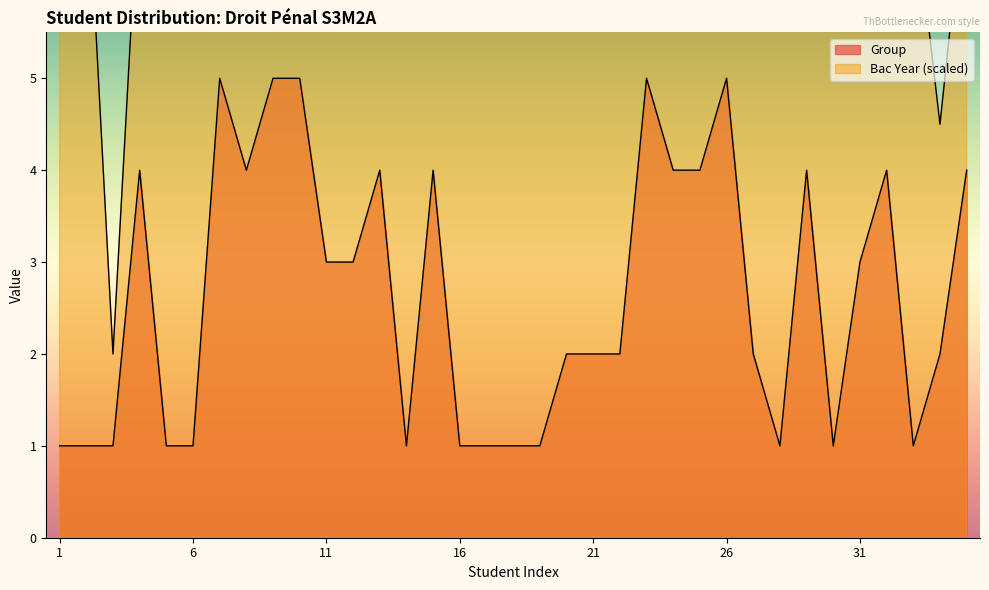

Reading left to right, list all the values displayed in this chart.

Group 1: 1.0	1.0	1.0	4.0	1.0	1.0	5.0	4.0	5.0	5.0	3.0	3.0	4.0	1.0	4.0	1.0	1.0	1.0	1.0	2.0	2.0	2.0	5.0	4.0	4.0	5.0	2.0	1.0	4.0	1.0	3.0	4.0	1.0	2.0	4.0
Bac Year: 7.5	7.5	2.0	7.2	7.5	7.5	5.8	7.2	7.2	7.2	6.2	7.5	7.5	6.2	7.2	6.5	7.5	7.5	6.5	7.5	7.2	7.5	7.0	7.0	7.5	7.5	7.2	7.2	7.0	6.5	7.2	7.5	7.0	4.5	7.2